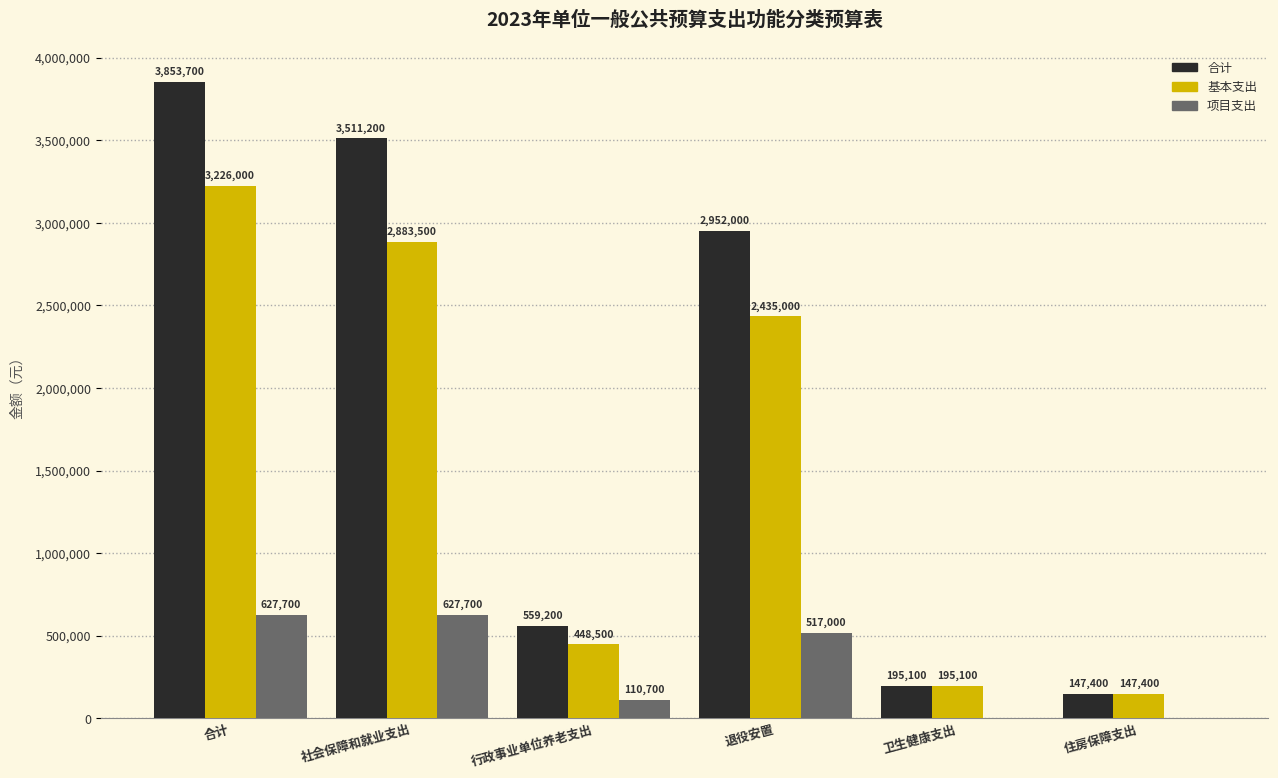

Are the bars grouped side by side (vs. stacked)?

Yes